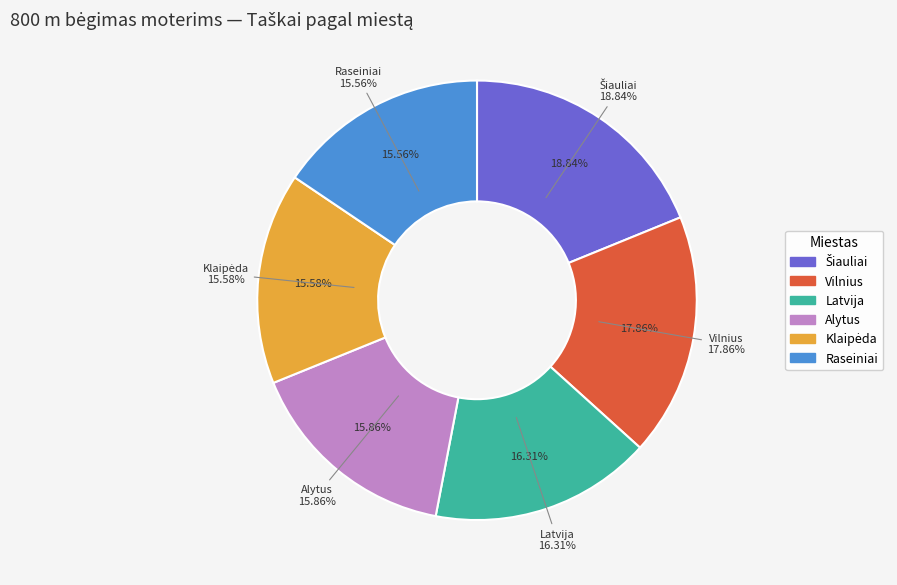

Rank the categories by value from highest to lowest.

Šiauliai, Vilnius, Latvija, Alytus, Klaipėda, Raseiniai